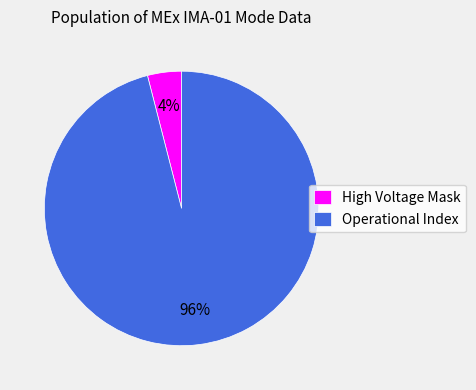

To the nearest percent, what percentage of the pie is High Voltage Mask?

4%